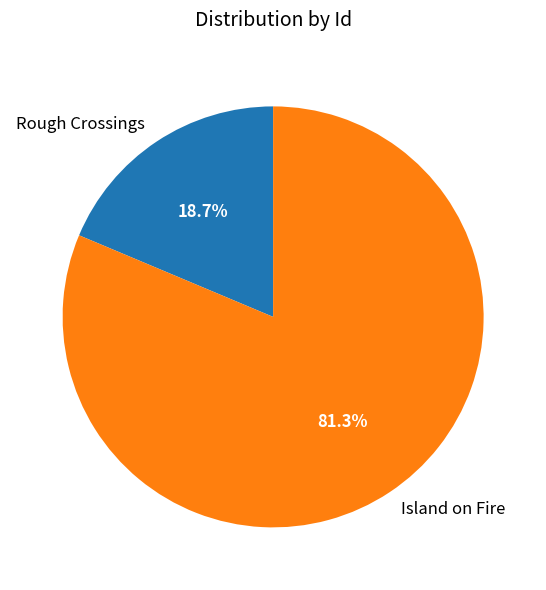

Approximately how many times larger is the value at Rough Crossings compared to Island on Fire?

0.2